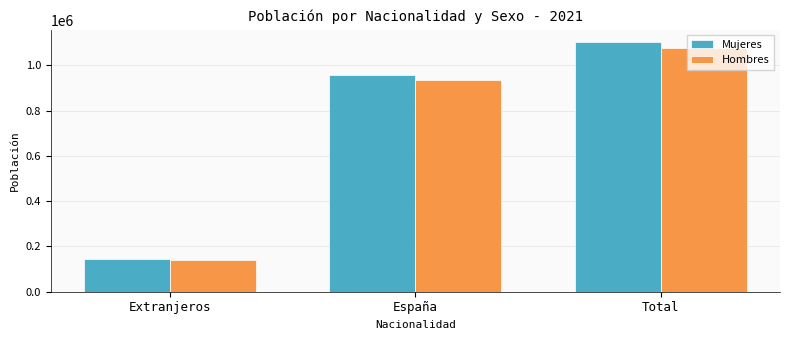

What is the spread (max minus min) of values at España?

23235